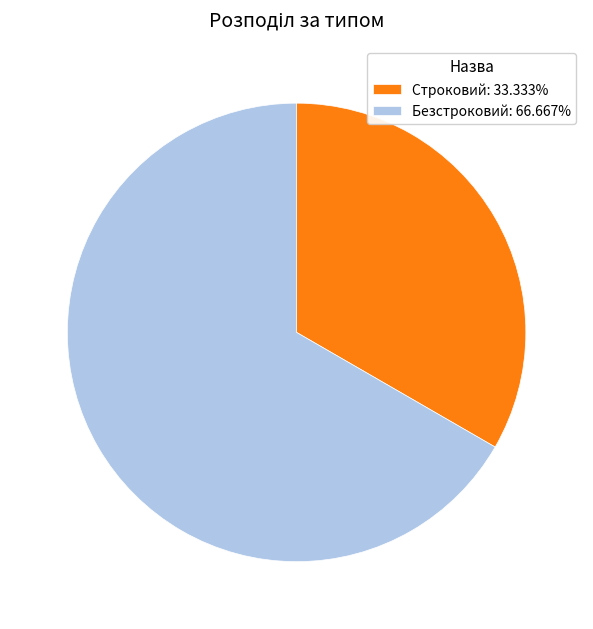

The Строковий slice represents 40% of the pie. True or false?

False